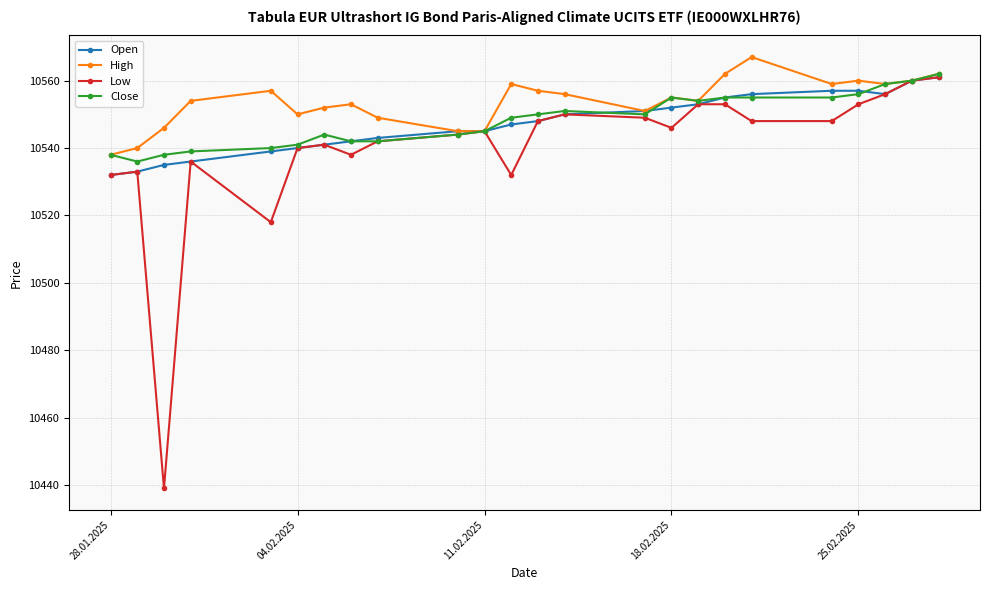

True or false: Close has more than 0 points higher than both neighbors.

True